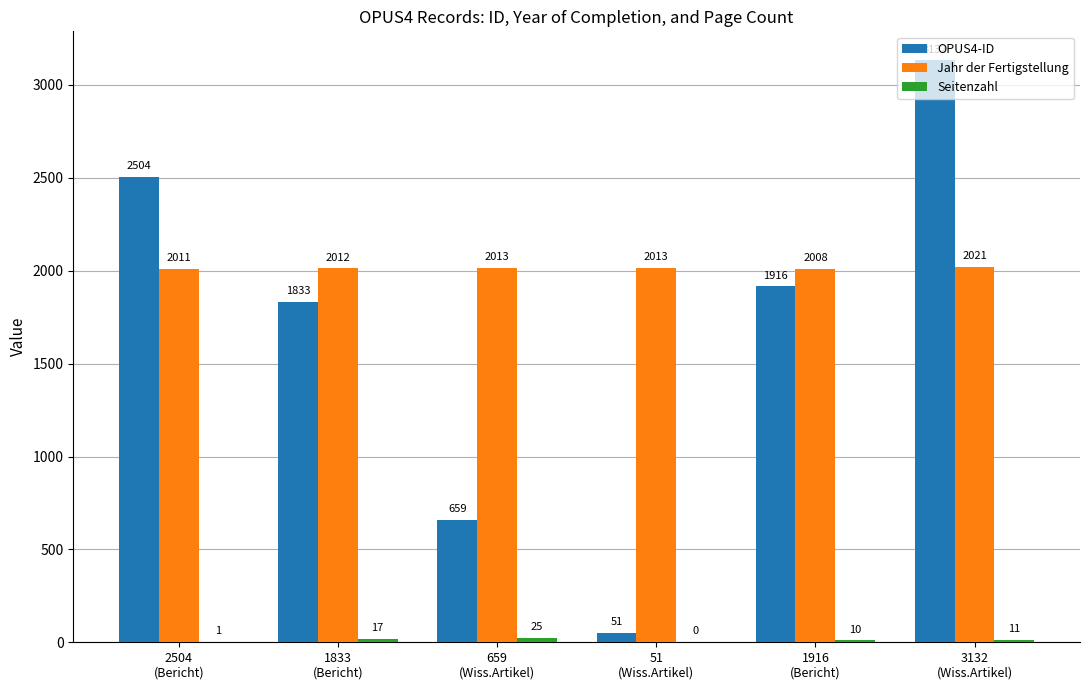

What is the sum of all Jahr der Fertigstellung values?

12078